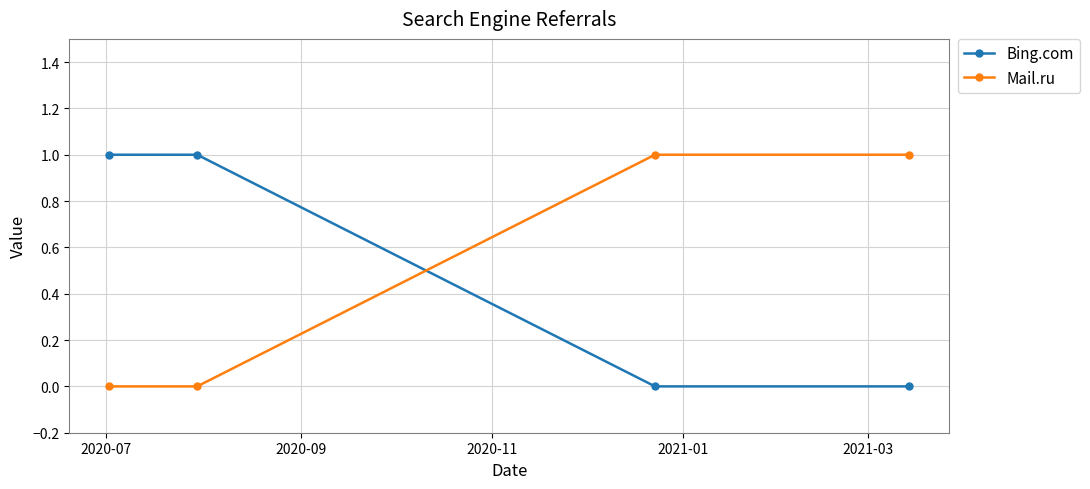

True or false: Mail.ru has more than 2 points higher than both neighbors.

False